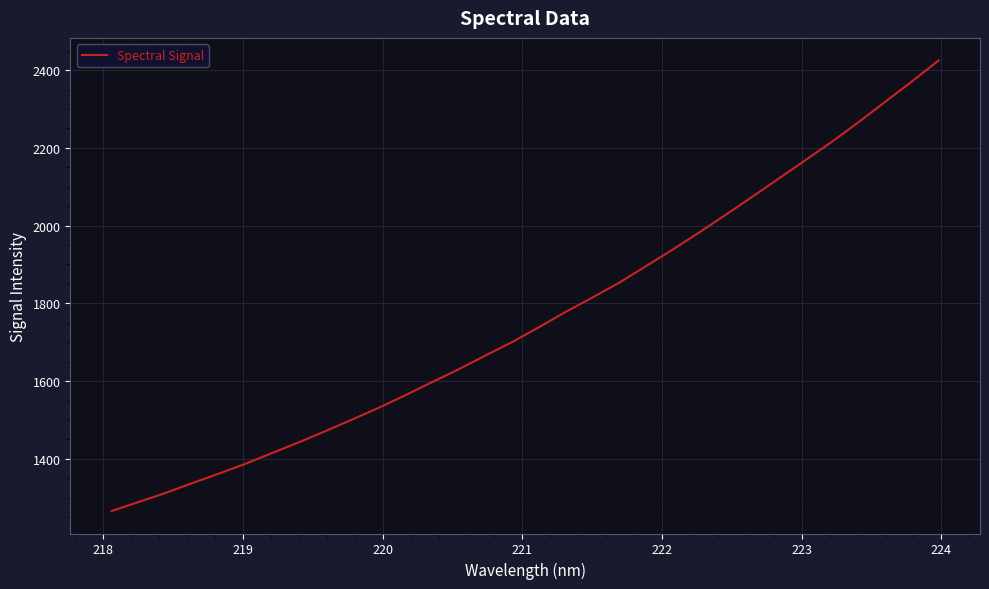

What is the smallest value displayed?

1266.0